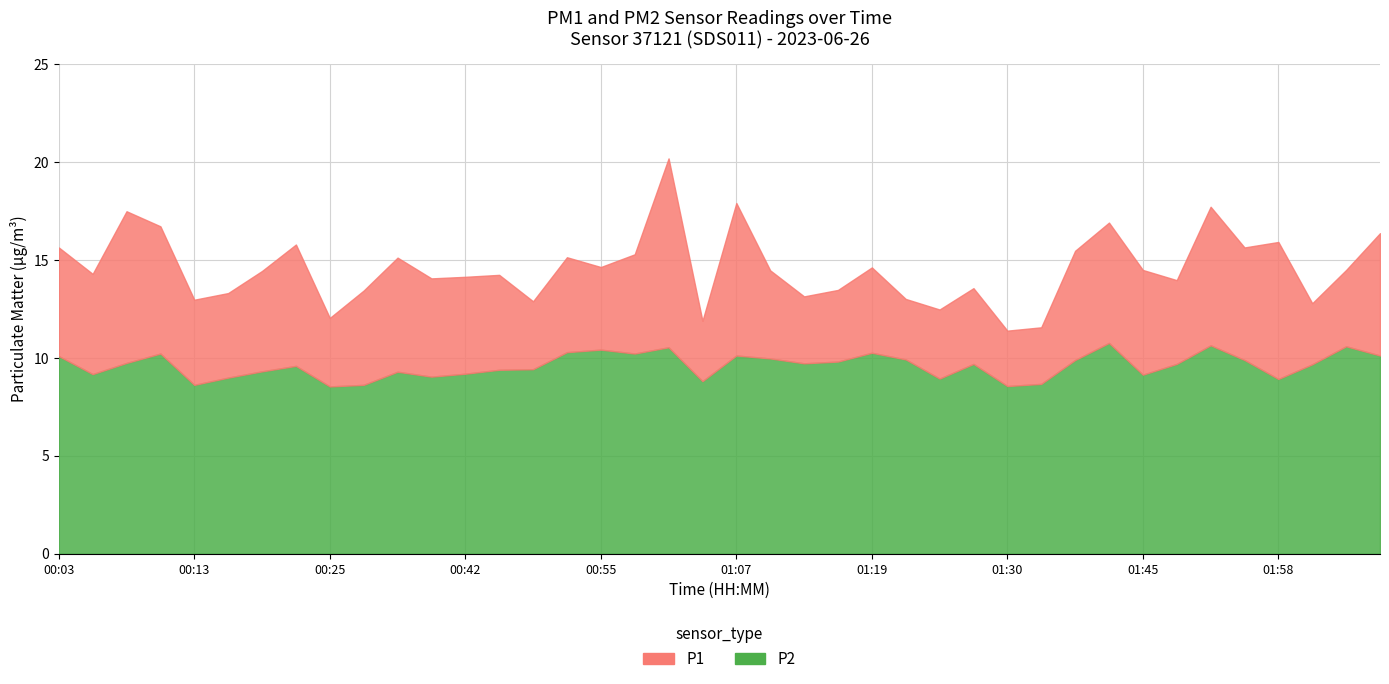

The P1 series shows 12.5 at 01:25. True or false?

True